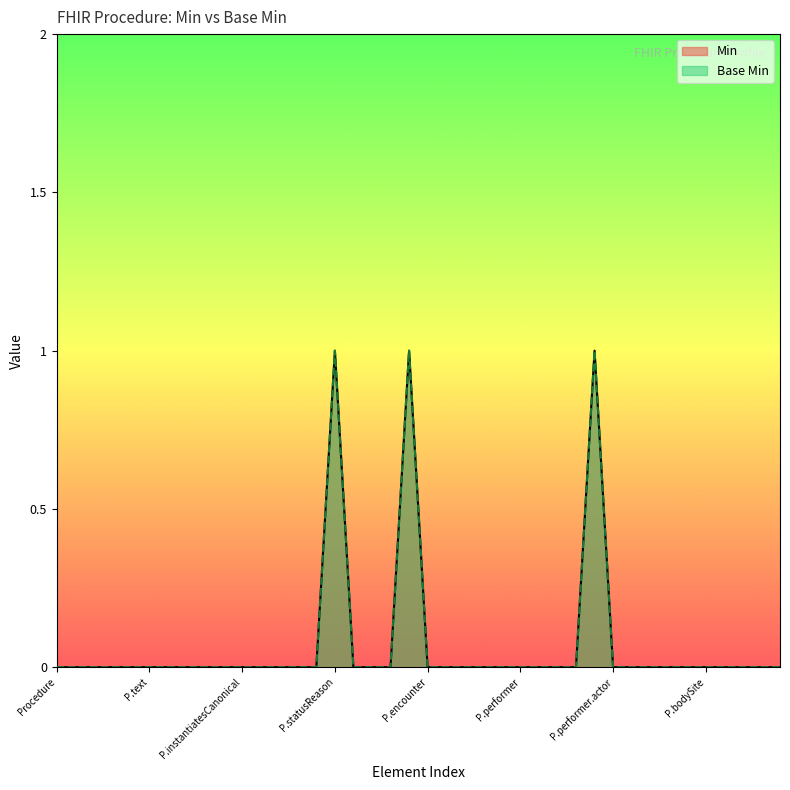

The value of Min at Procedure.code is 0. True or false?

True